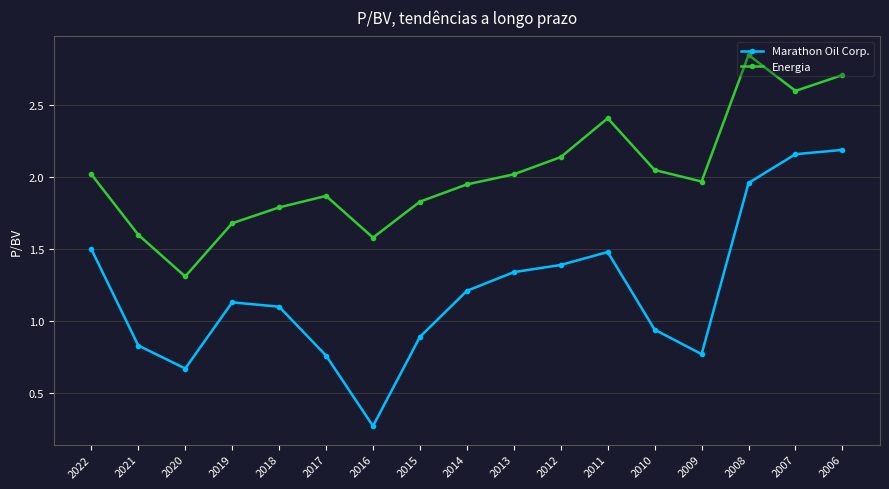

At which category is the sum across all series the highest?

2006